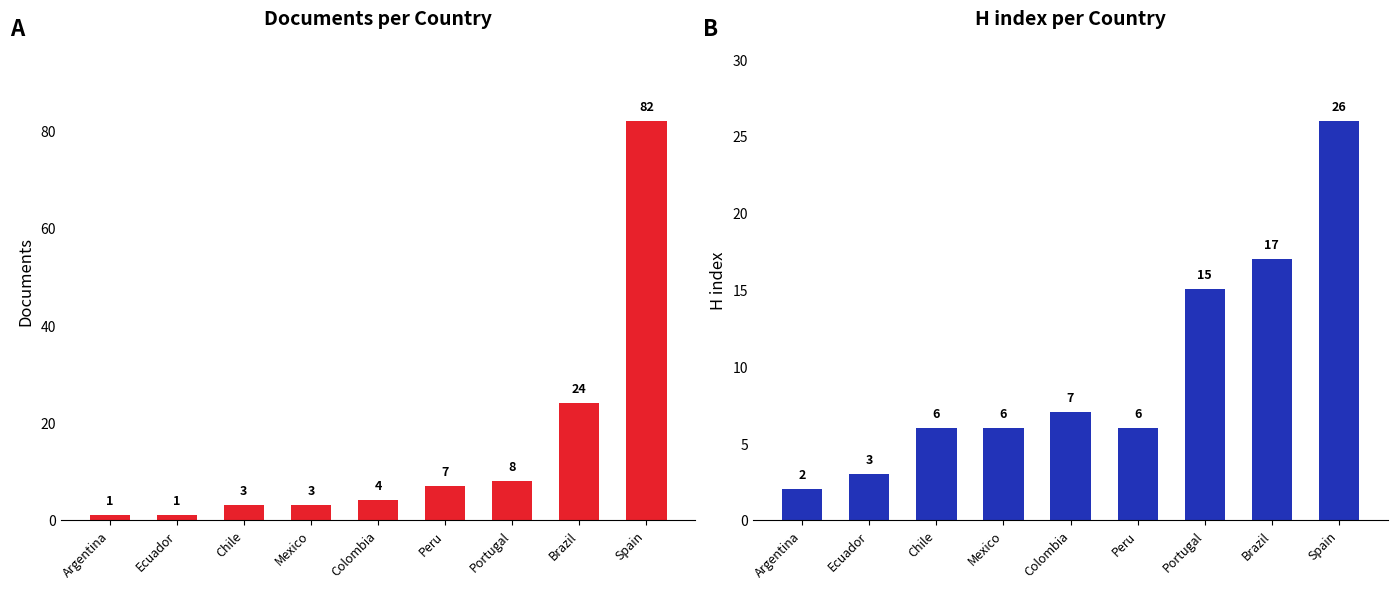

Which series changed the most between Colombia and Brazil?

Documents